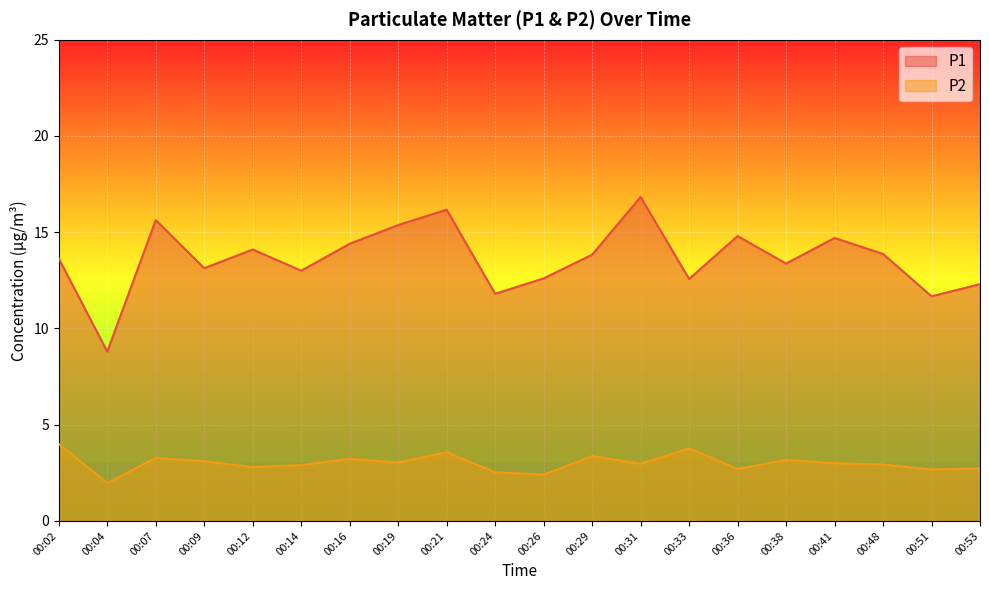

Rank the series at 00:12 from lowest to highest value.

P2, P1